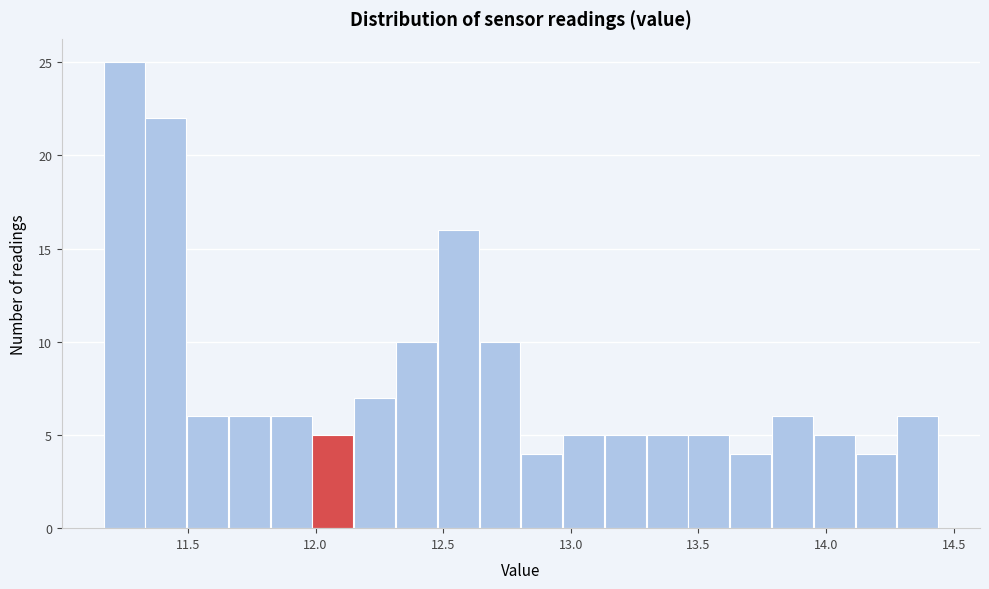

Around what value on the x-axis is the tallest bar? Give the approximate position of its centre, as read against the axis.

11.25